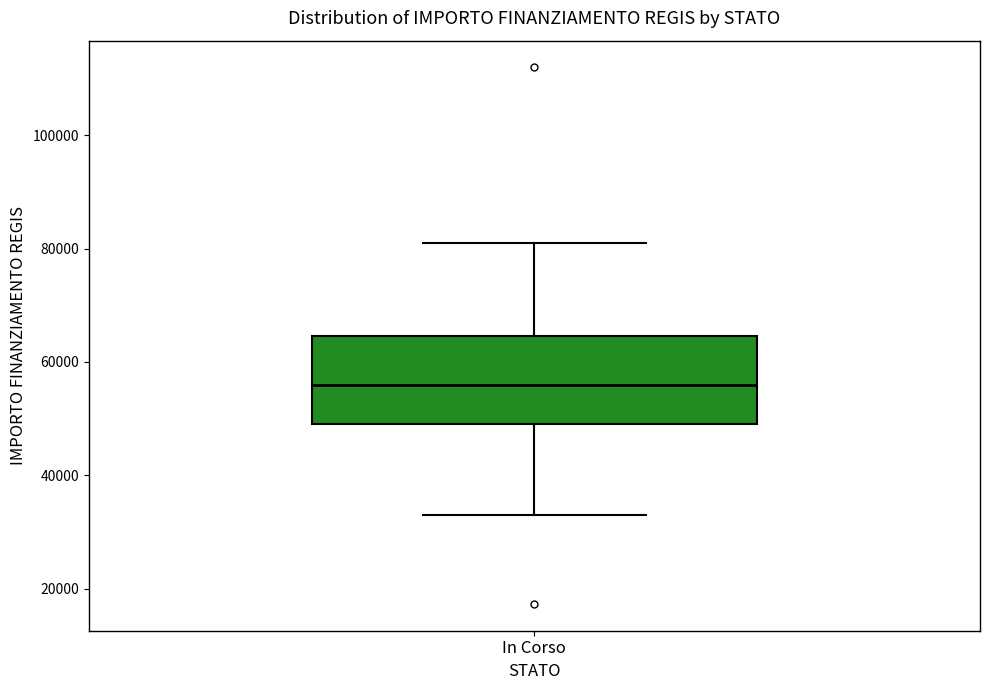

Read this box plot against the y-axis: the position of the median line, the range covered by the box, and the ends of both whiskers. The values are not printed on the chart, so give them approximately, as read against the axis.

median 56000, box 50000 to 64000, whiskers 32000 to 80000